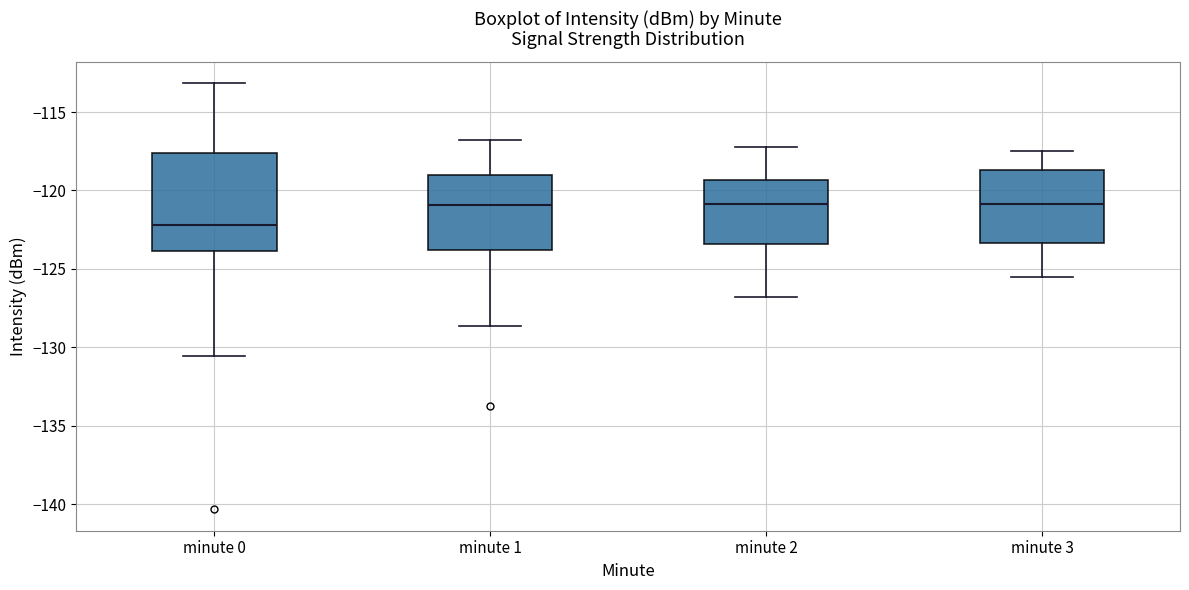

Reading left to right, transcribe this box plot: for each box, give where its median line is, the range the box spans, and where its two whiskers end, as read against the y-axis. The values are not printed on the chart, so give them approximately, as read against the axis.

minute 0: median -122.0, box -124.0 to -117.5, whiskers -130.5 to -113.0
minute 1: median -121.0, box -124.0 to -119.0, whiskers -128.5 to -117.0
minute 2: median -121.0, box -123.5 to -119.5, whiskers -127.0 to -117.0
minute 3: median -121.0, box -123.5 to -118.5, whiskers -125.5 to -117.5